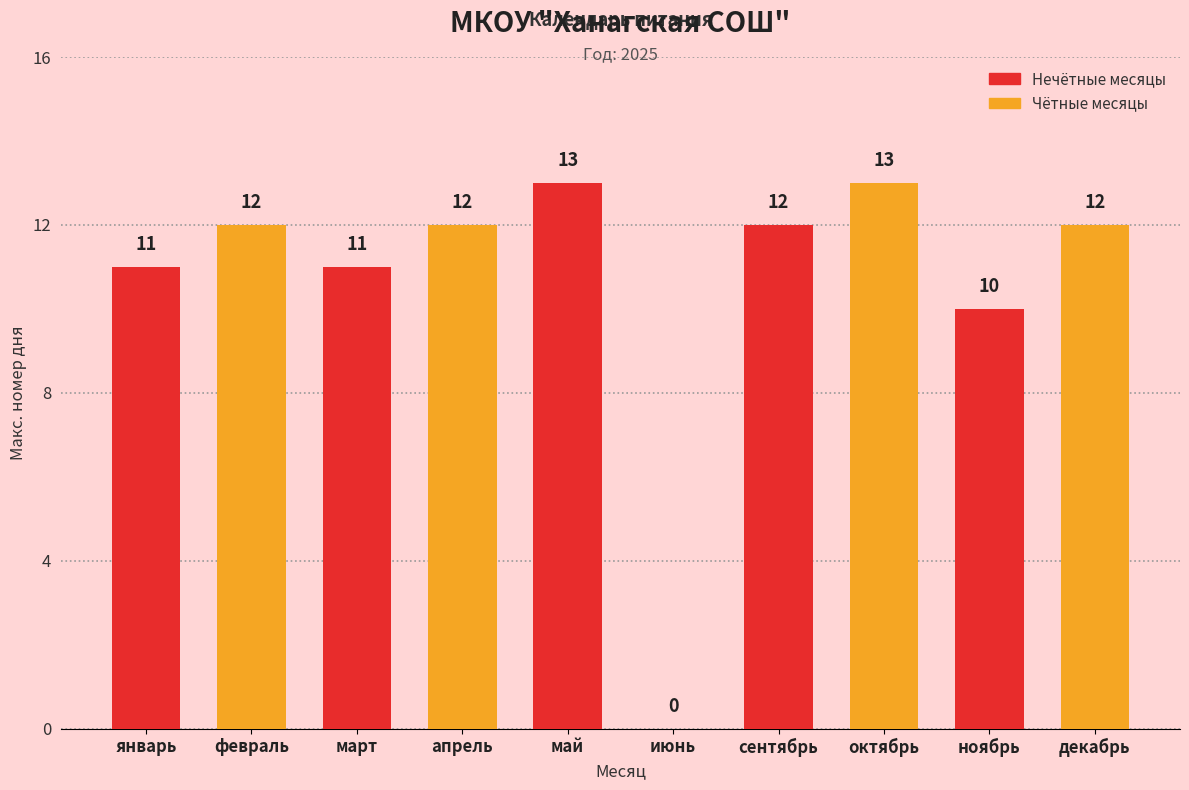

True or false: the data shows 9 at май.

False